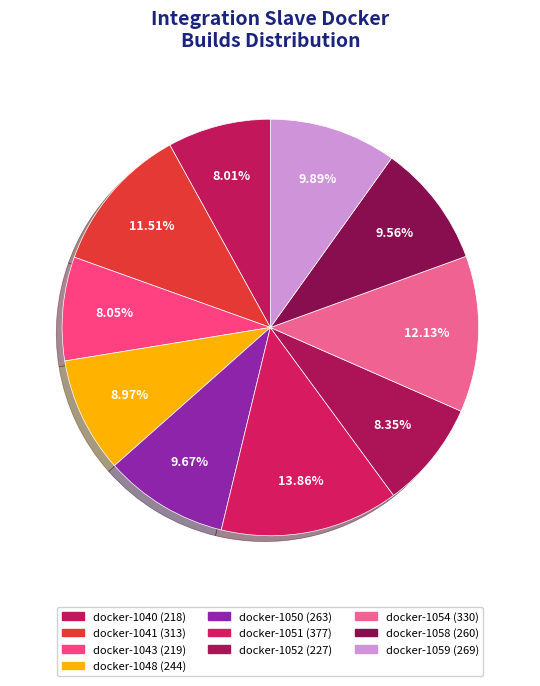

Rank the categories by value from lowest to highest.

docker-1040, docker-1043, docker-1052, docker-1048, docker-1058, docker-1050, docker-1059, docker-1041, docker-1054, docker-1051